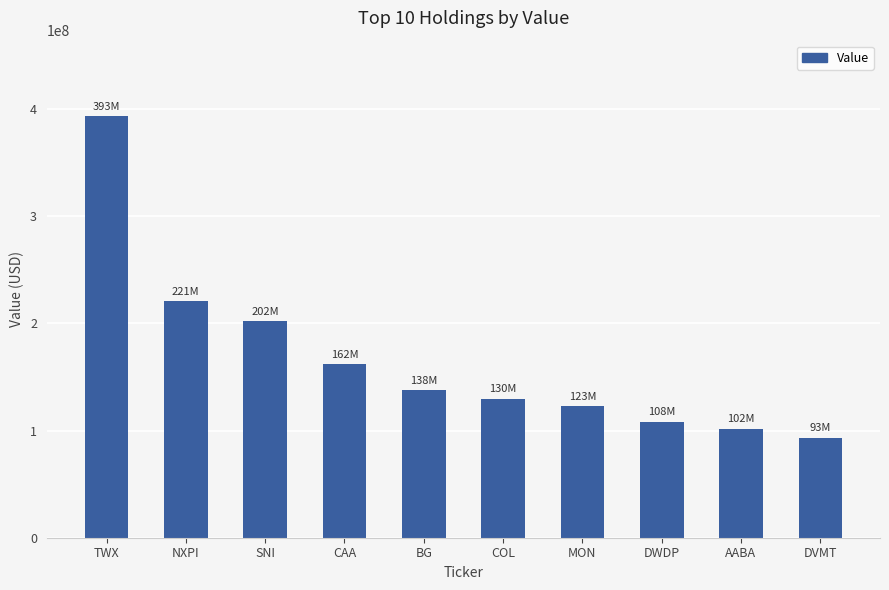

True or false: the data shows 221207000 at NXPI.

True